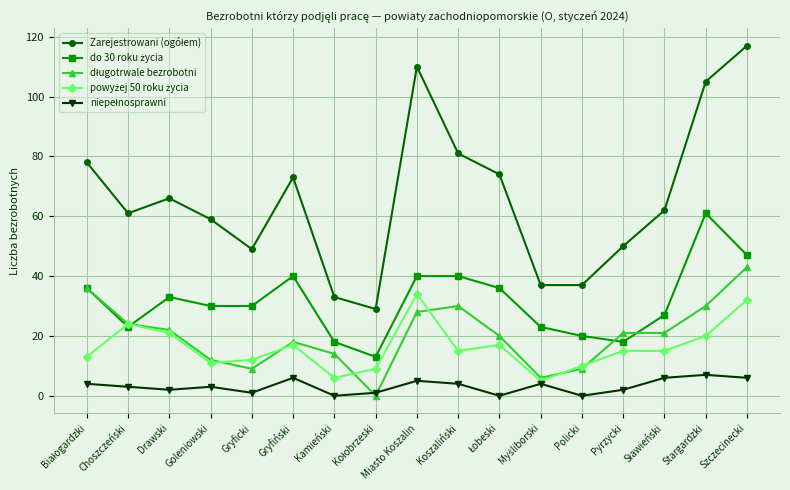

At how many categories does at least one series exceed 55?

11